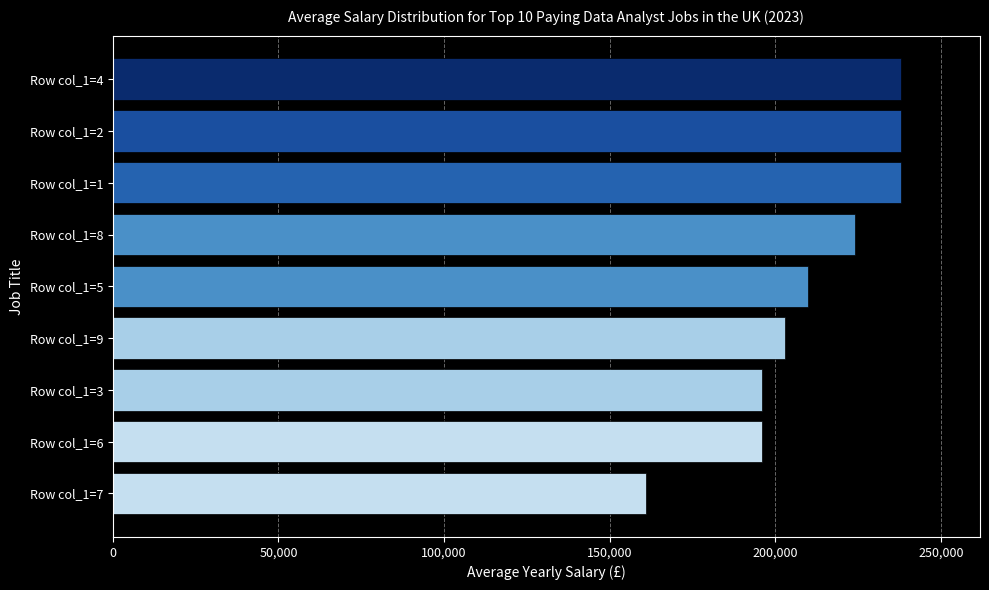

What is the difference between the values at Row col_1=3 and Row col_1=8?

28000